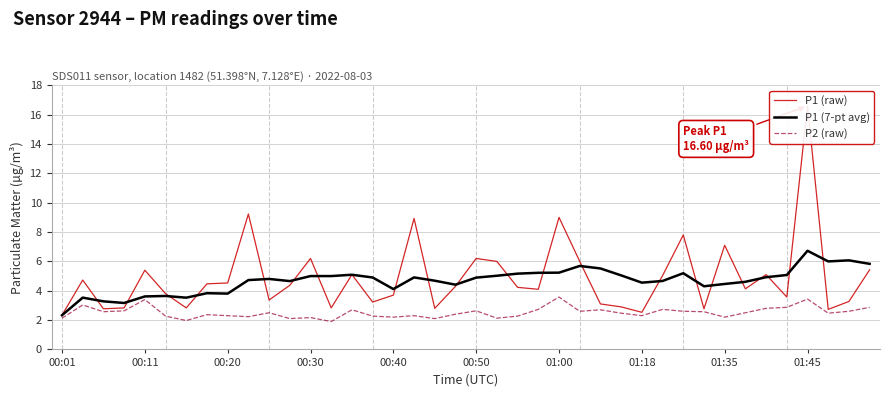

True or false: P1 (7-pt avg) has a value of 5.2 at 01:00.

True